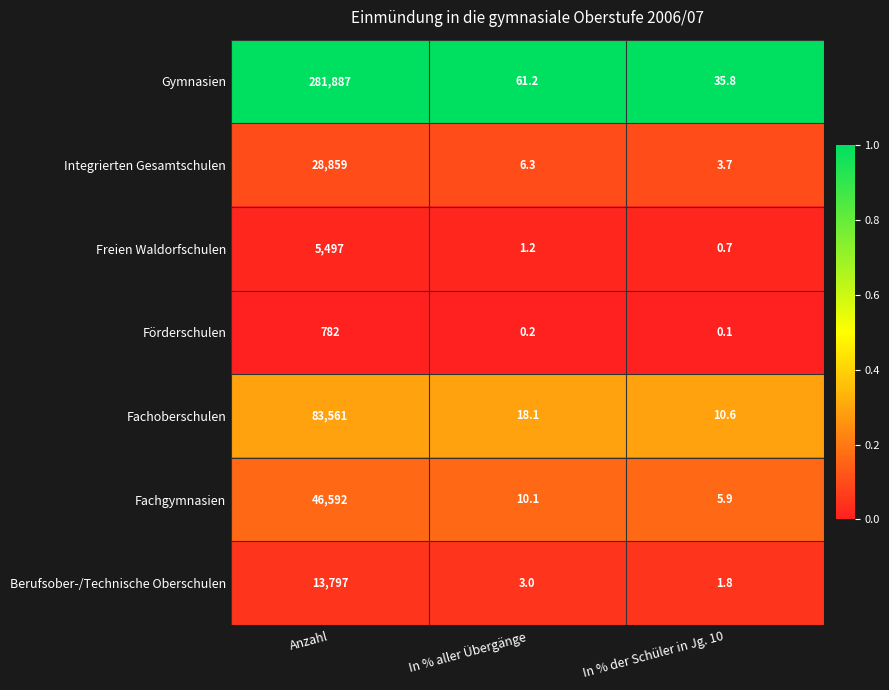

What is the lowest value of the Berufsober-/Technische Oberschulen series?

1.8